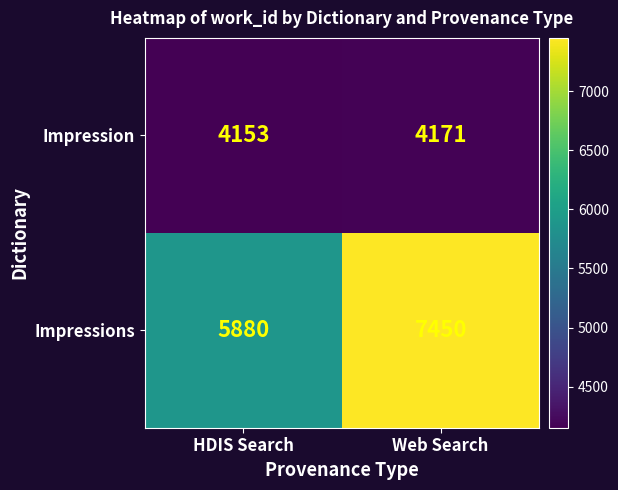

What is the maximum value for Impressions?

7450